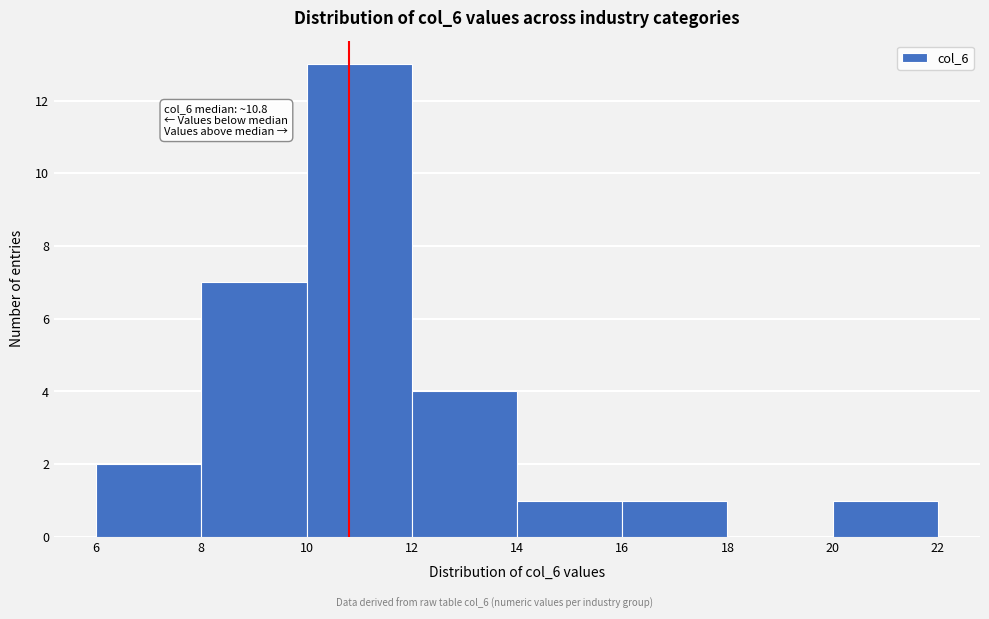

Over which range of the x-axis is the bar tallest?

10 to 12